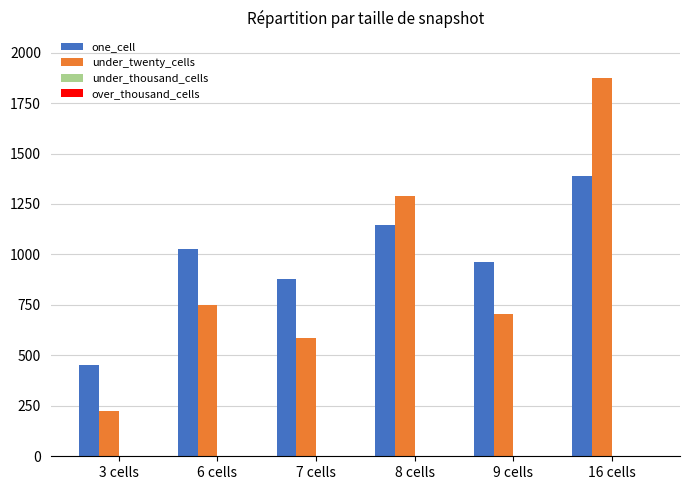

Between 3 cells and 9 cells, which series saw the biggest shift?

one_cell